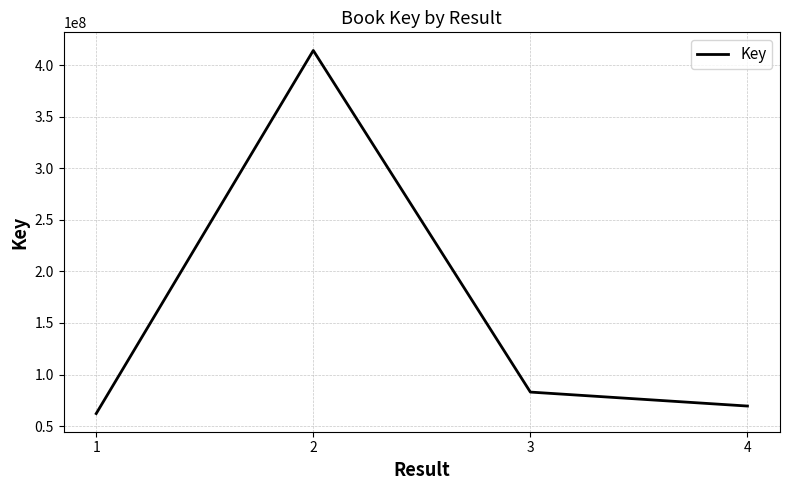

What is the change in value from 2 to 3?

-331387202